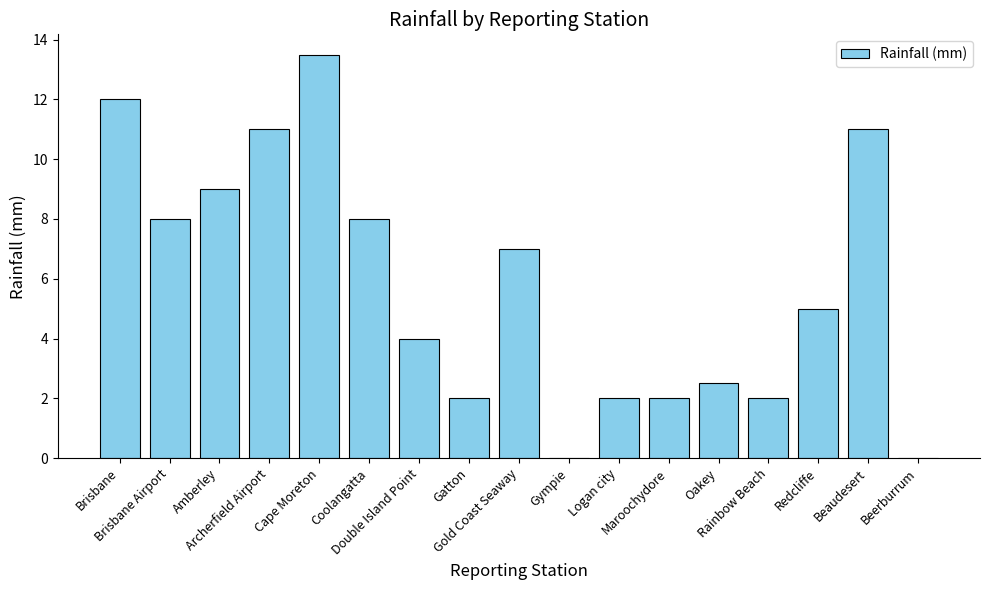

The value at Maroochydore is 2.0. True or false?

True